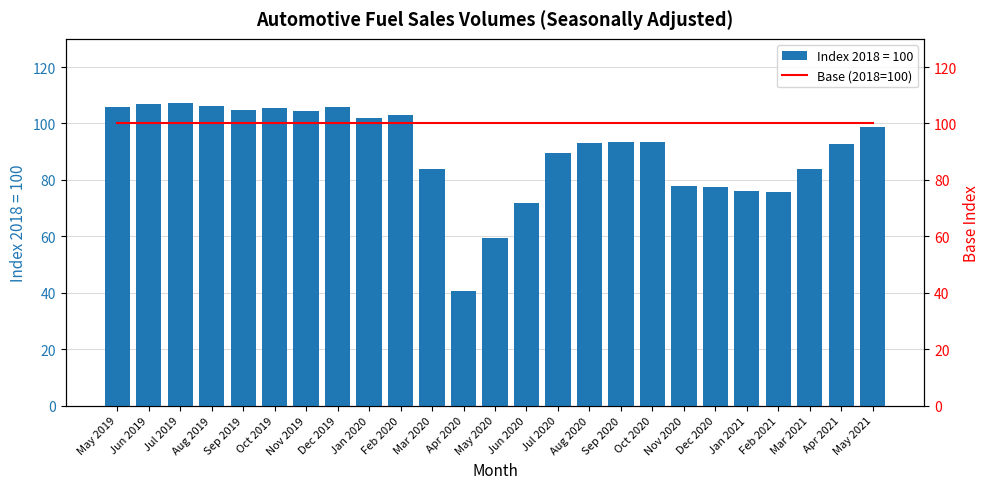

How many values exceed 93?

14